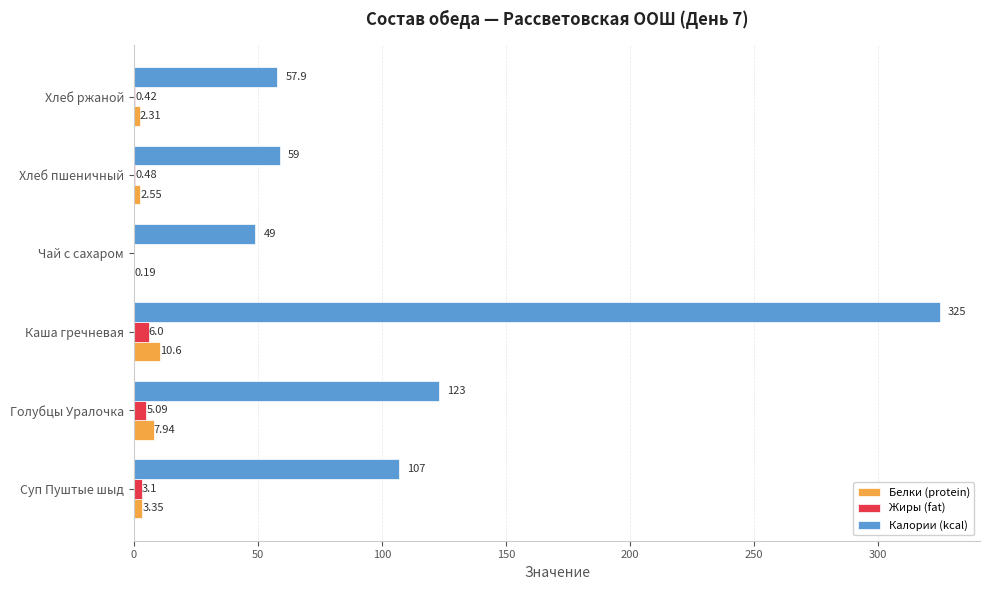

What is the sum of the Белки (protein) values at Каша гречневая and Хлеб ржаной?

12.9